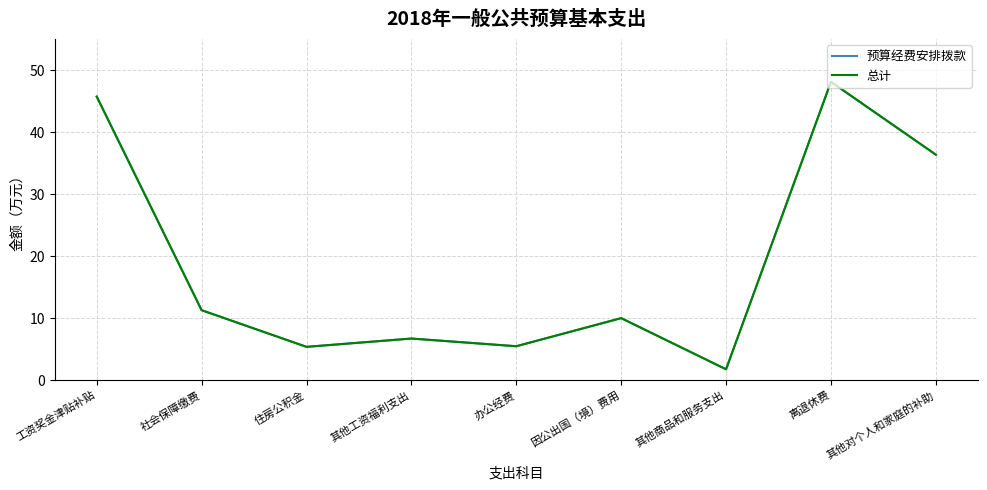

Reading right to left, transcribe all the data shown in this chart.

预算经费安排拨款: 36.4	48.1	1.8	10.0	5.5	6.7	5.4	11.3	45.7
总计: 36.4	48.1	1.8	10.0	5.5	6.7	5.4	11.3	45.7